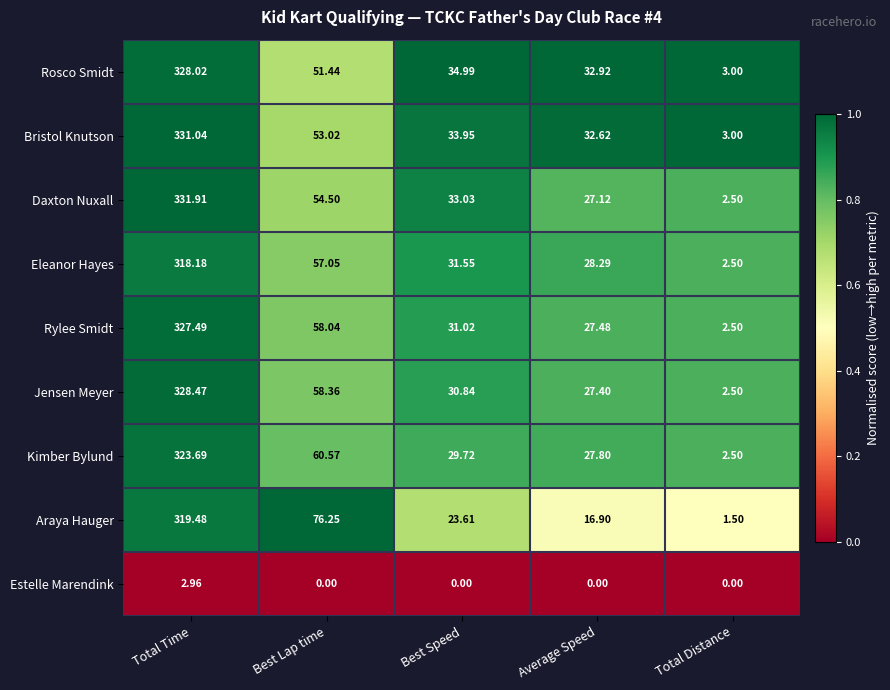

Where does the Rylee Smidt series first go above 31?

Total Time